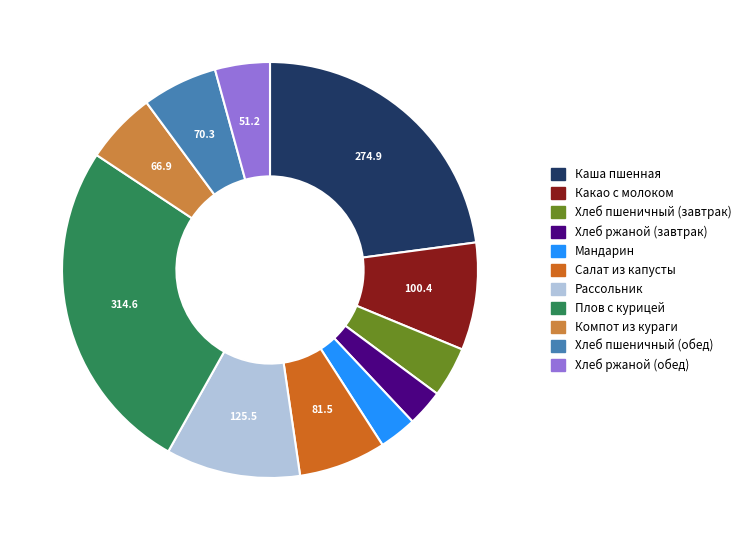

Combined, do Каша пшенная and Плов с курицей account for over 50%?

No